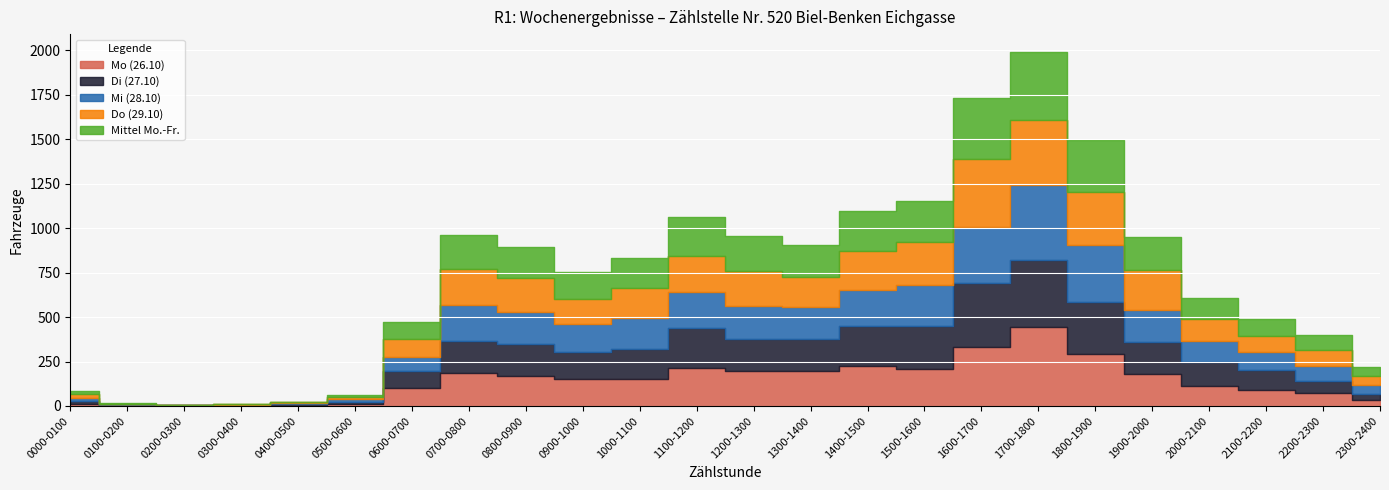

How many values in the Di (27.10) series exceed 167?

11